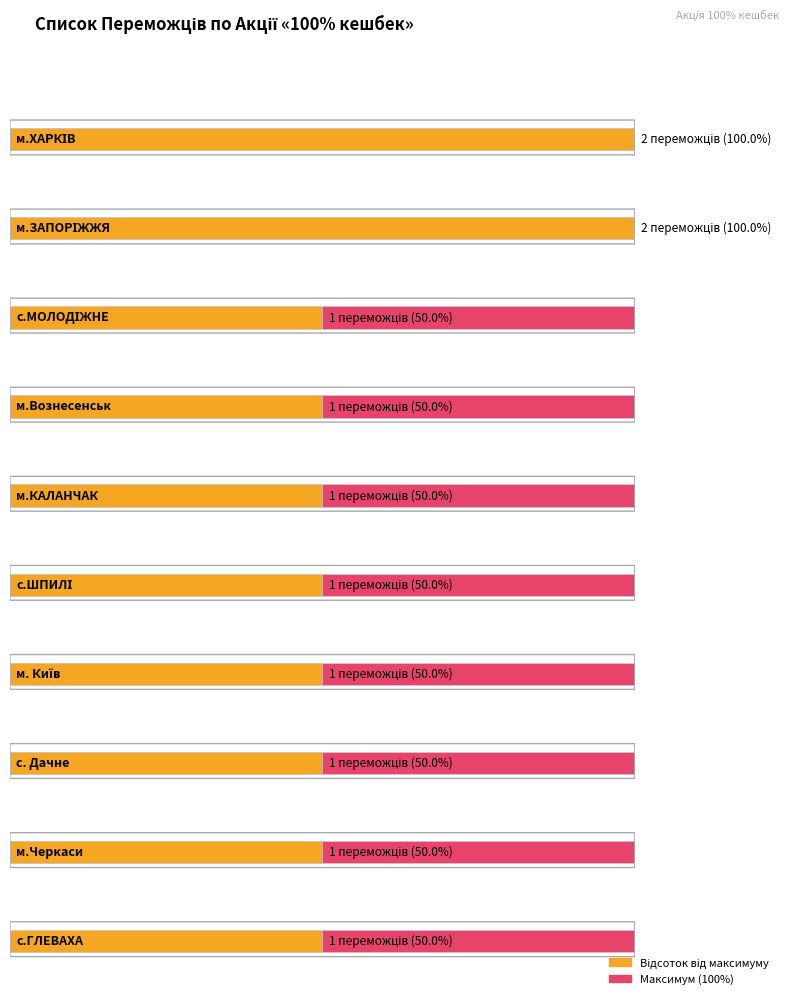

What is the smallest value displayed?

1